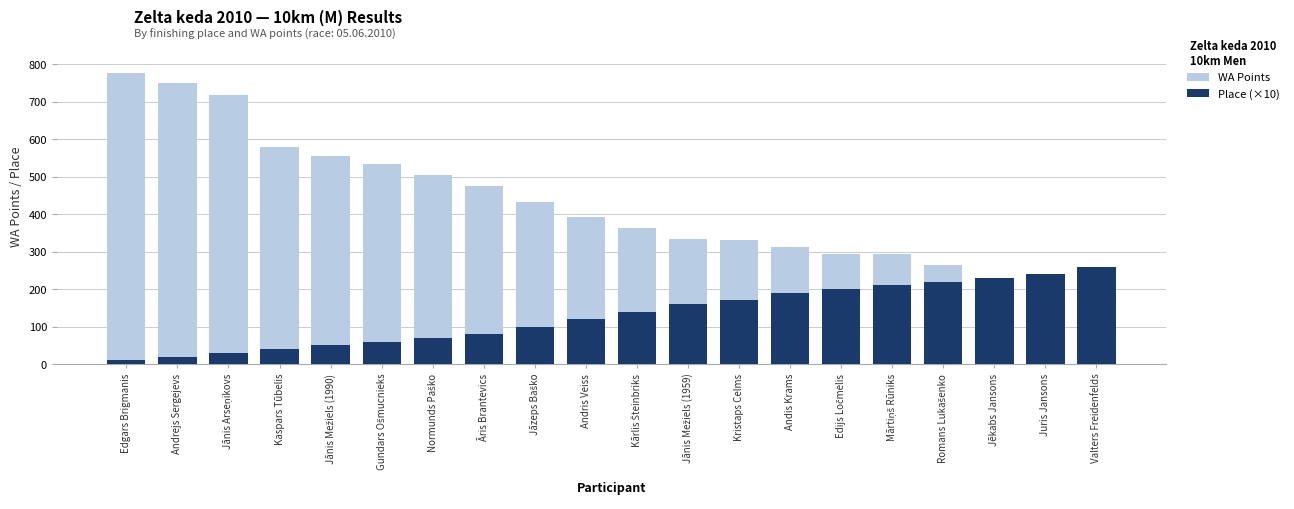

Where does the WA Points series first go above 391?

Edgars Brigmanis